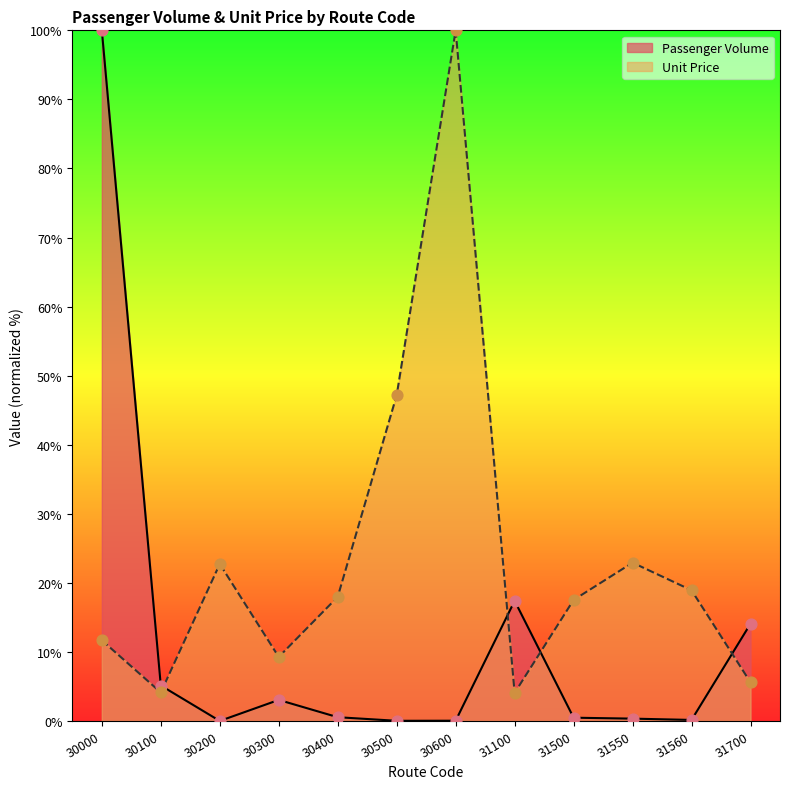

Which series has the widest spread of Y values?

Passenger Volume